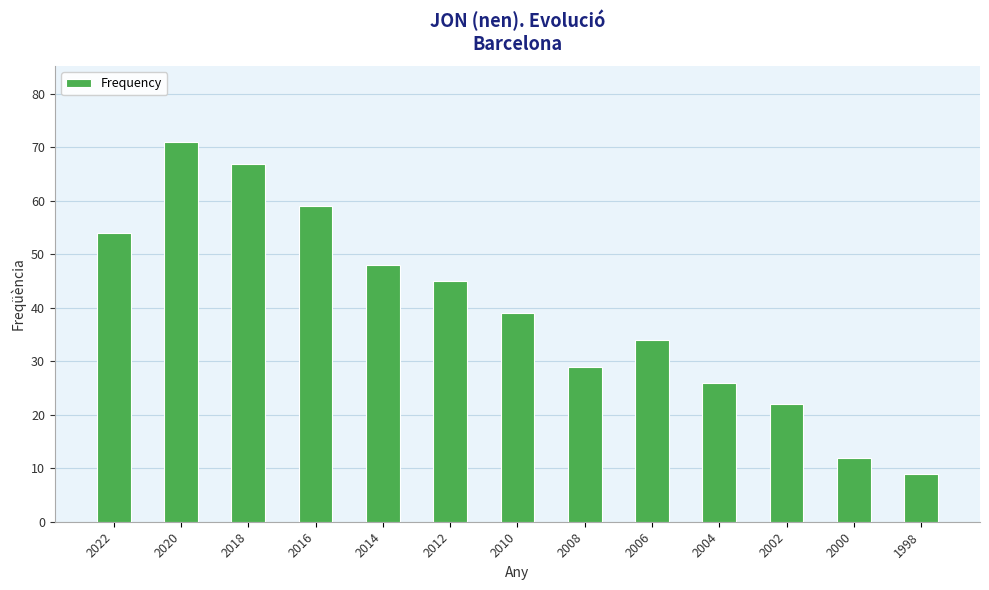

What is the change in value from 2008 to 2006?

+5